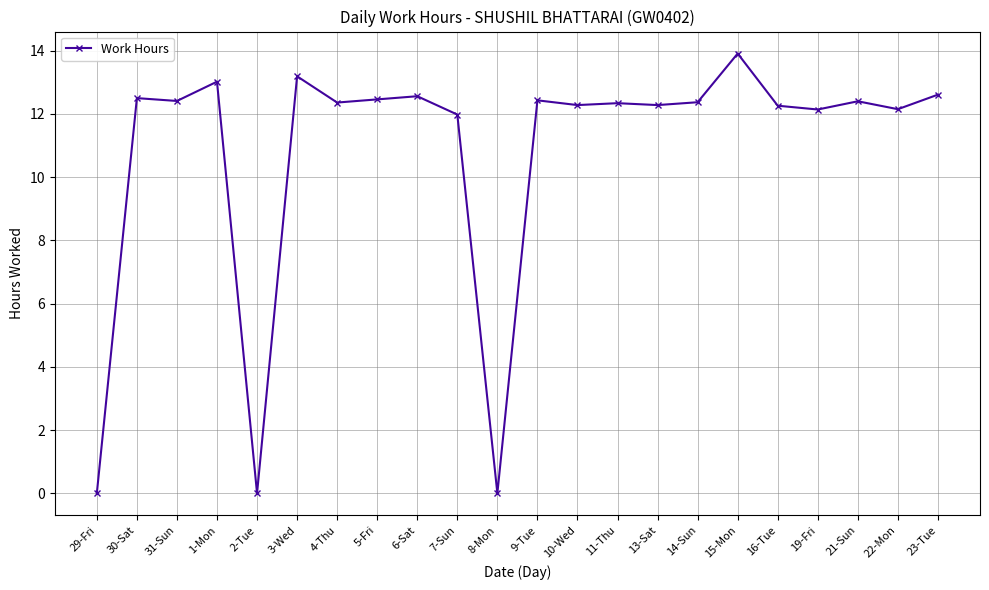

True or false: the data has more than 0 interior local peaks.

True